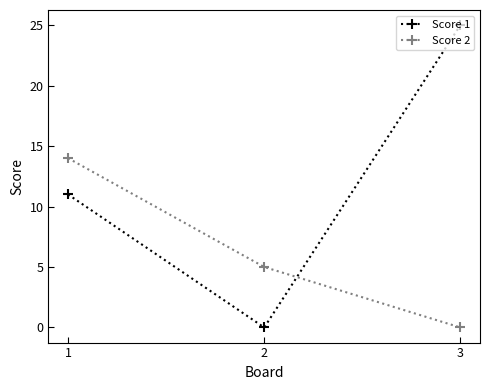

Which category has the highest value across all series?

3